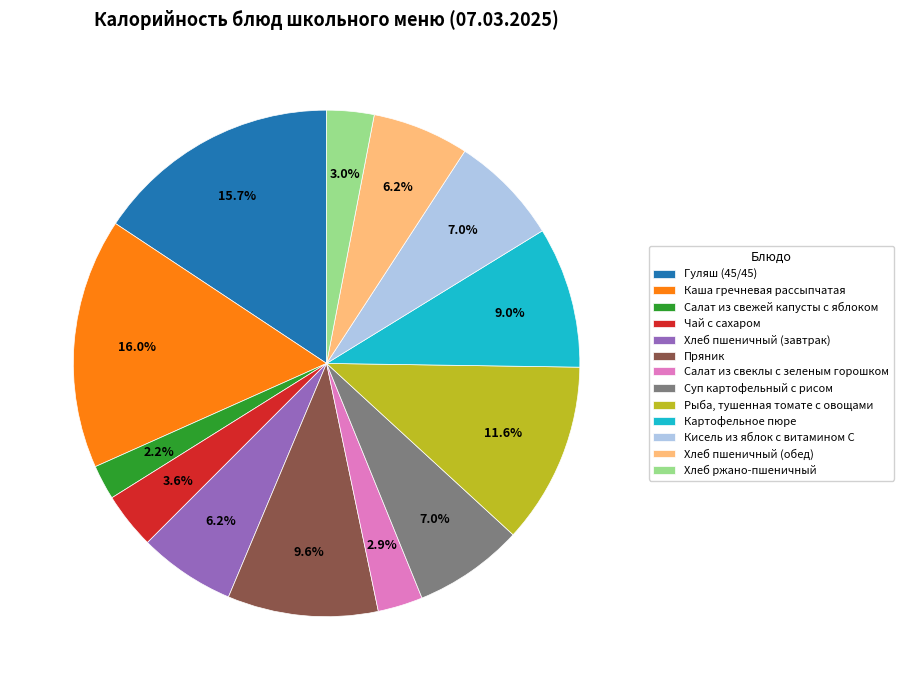

Is Пряник the majority of the pie?

No